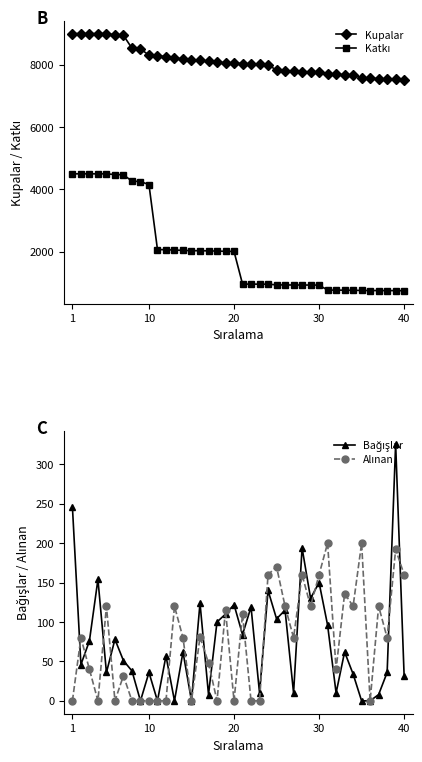

How many values in the Kupalar series are below 8046?

20